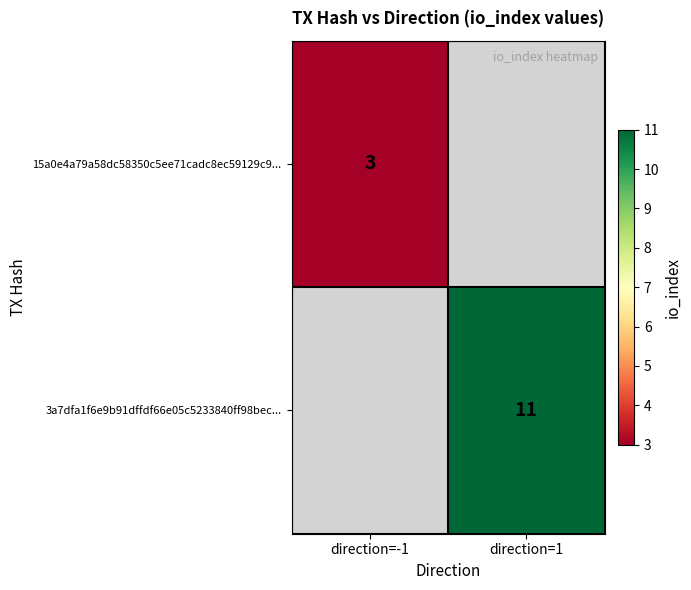

What is the minimum value shown in the chart?

3.0